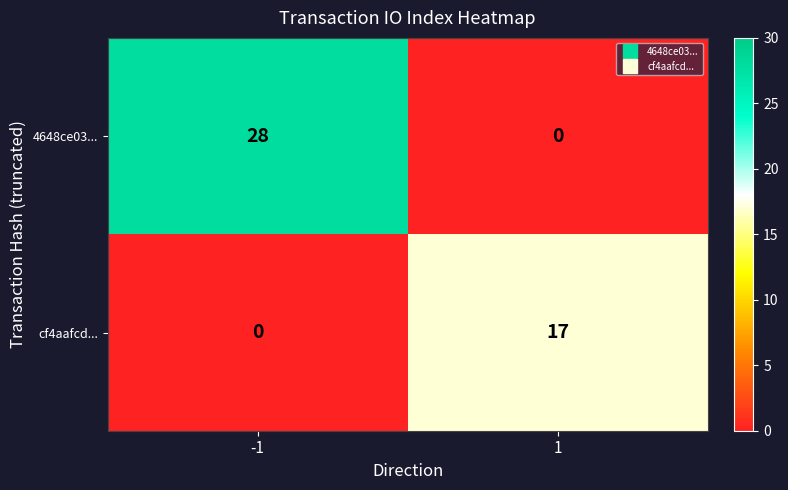

Rank the series by their average value, from highest to lowest.

4648ce03..., cf4aafcd...